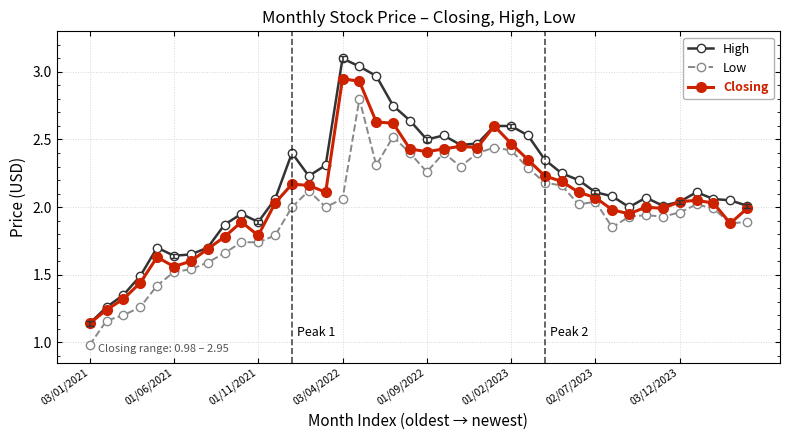

What is the smallest value displayed?

1.0